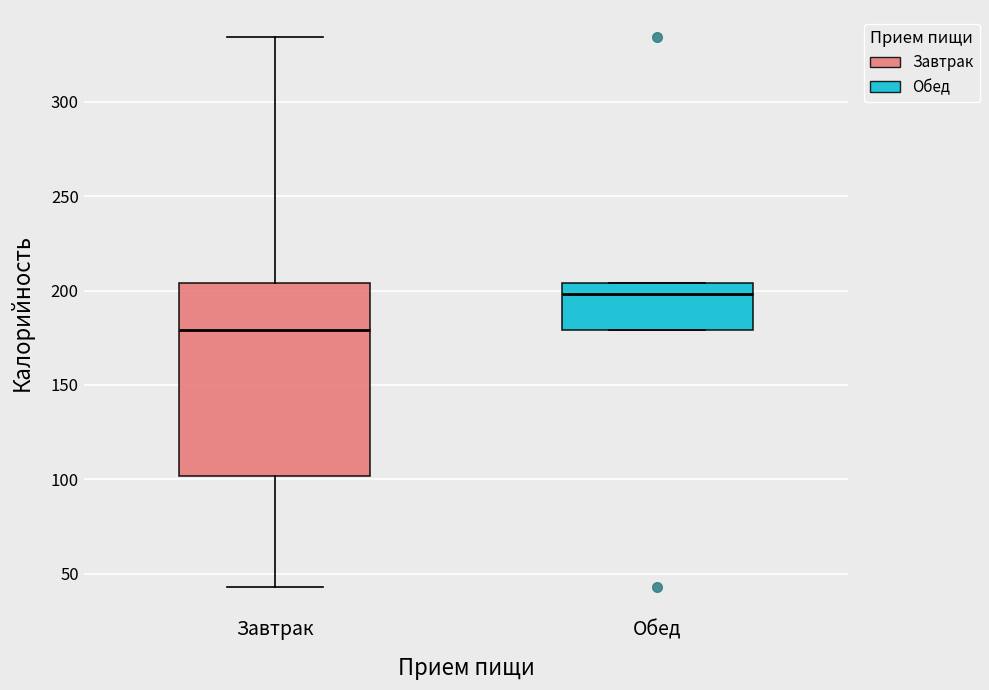

Reading left to right, read every box against the y-axis: the position of its median line, the range the box covers, and the ends of its whiskers. The values are not printed on the chart, so give them approximately, as read against the axis.

Завтрак: median 180, box 100 to 205, whiskers 45 to 335
Обед: median 200, box 180 to 205, whiskers 180 to 205